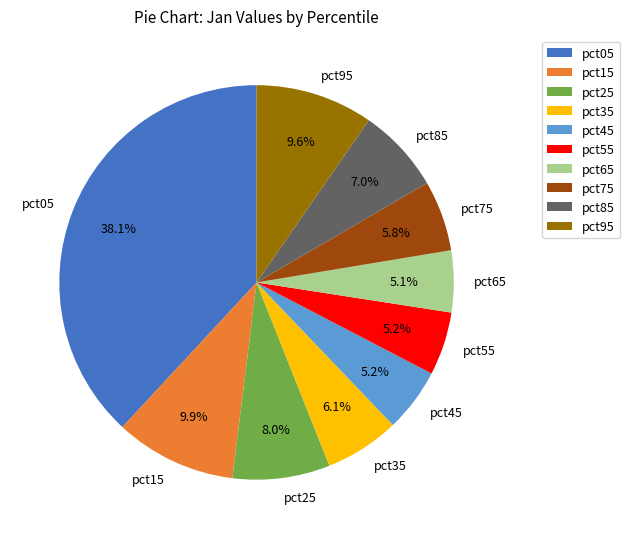

To the nearest percent, what is the combined percentage of pct45 and pct95?

15%